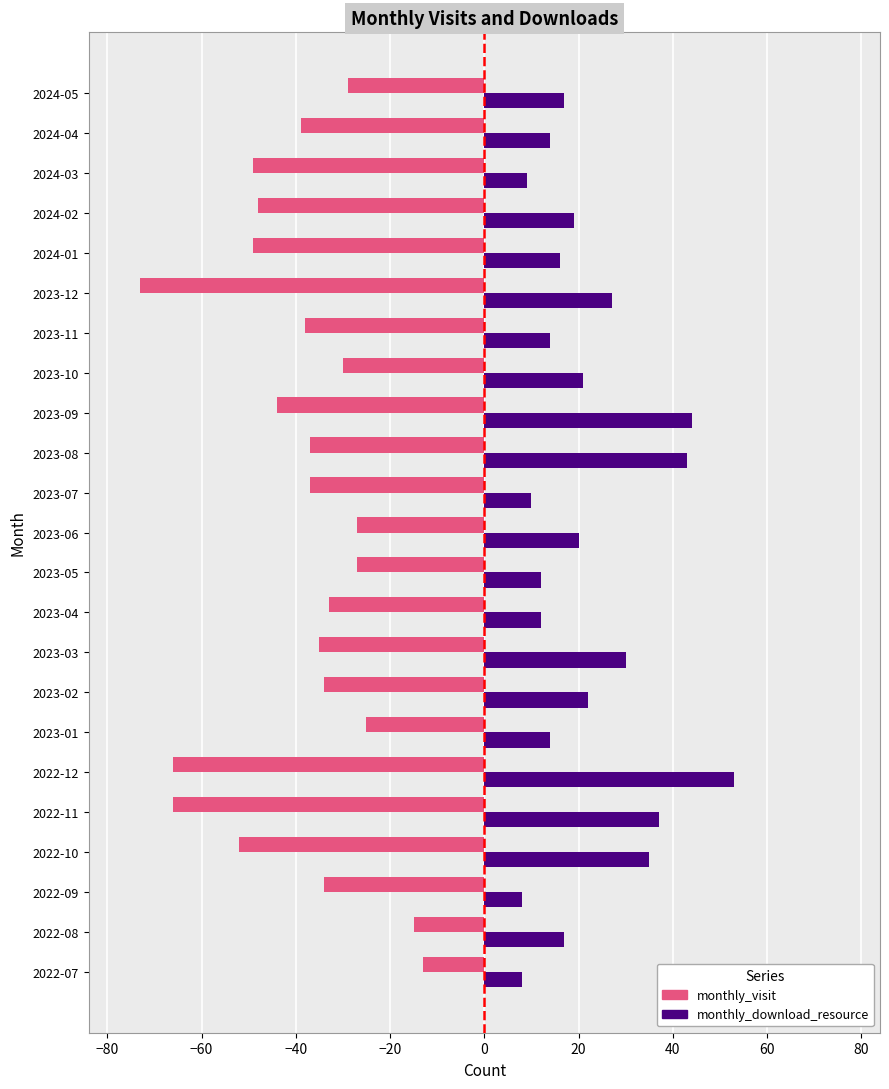

What is the sum of all monthly_visit values?

-900